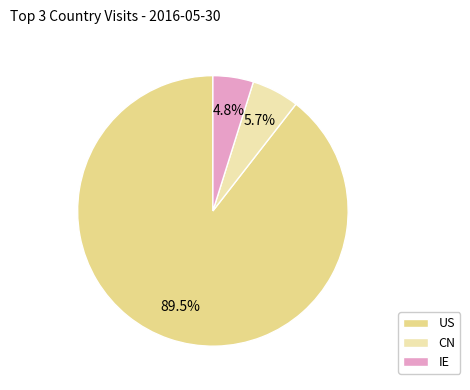

Which category has the biggest portion of the pie?

US